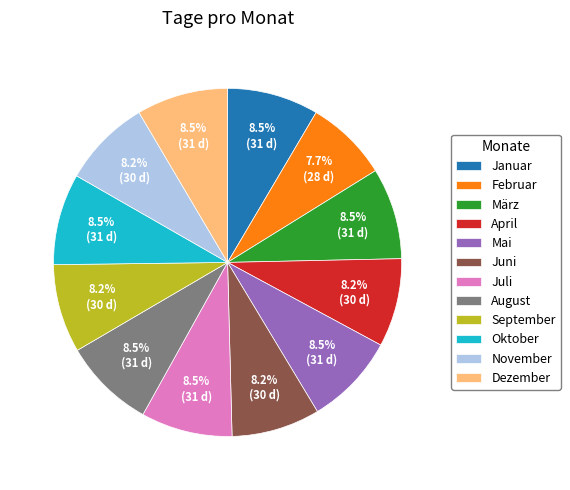

To the nearest percent, what is the difference between the largest and smallest slice percentages?

1%